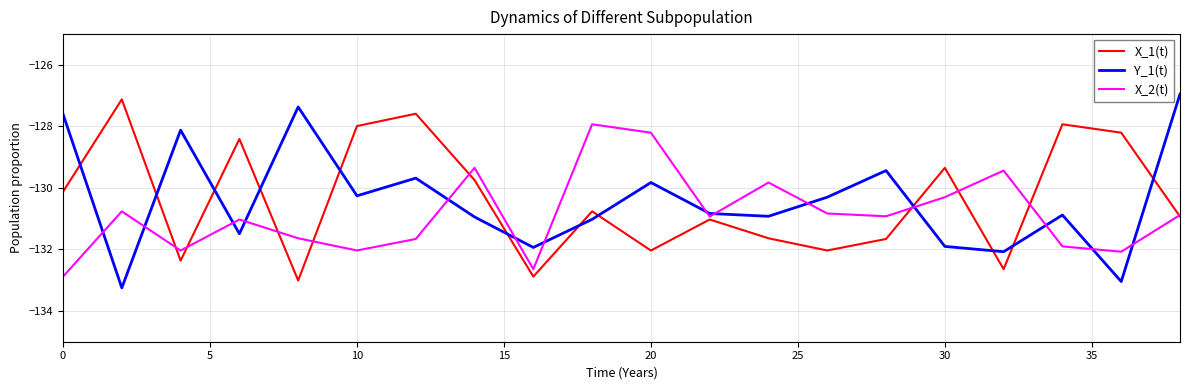

In X_1(t), how many points are lower than both neighbors (excluding endpoints)?

6